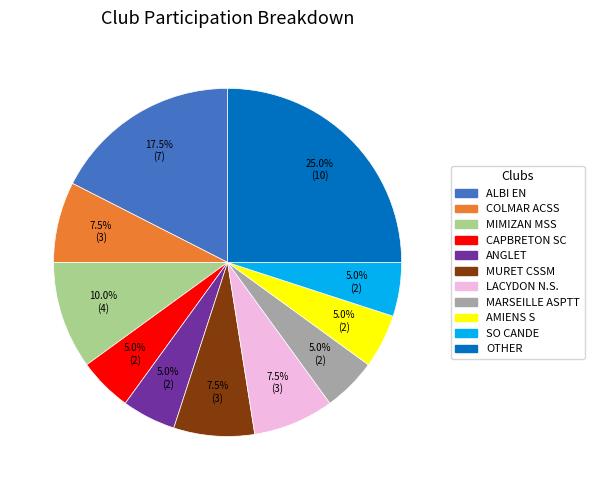

Does any single category account for the majority?

No